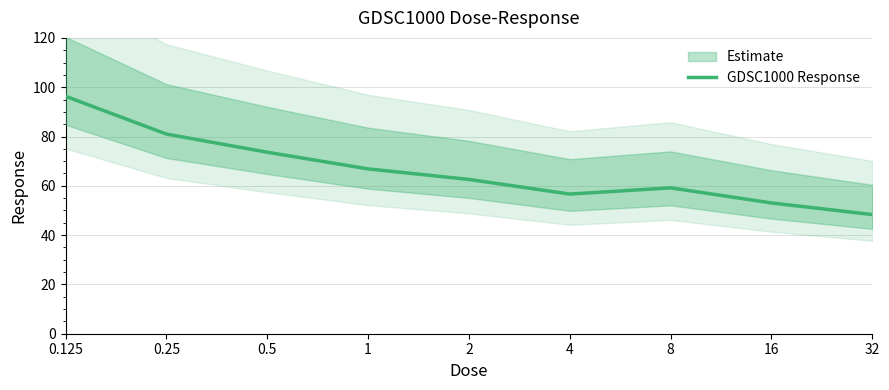

How many values exceed 62?

5